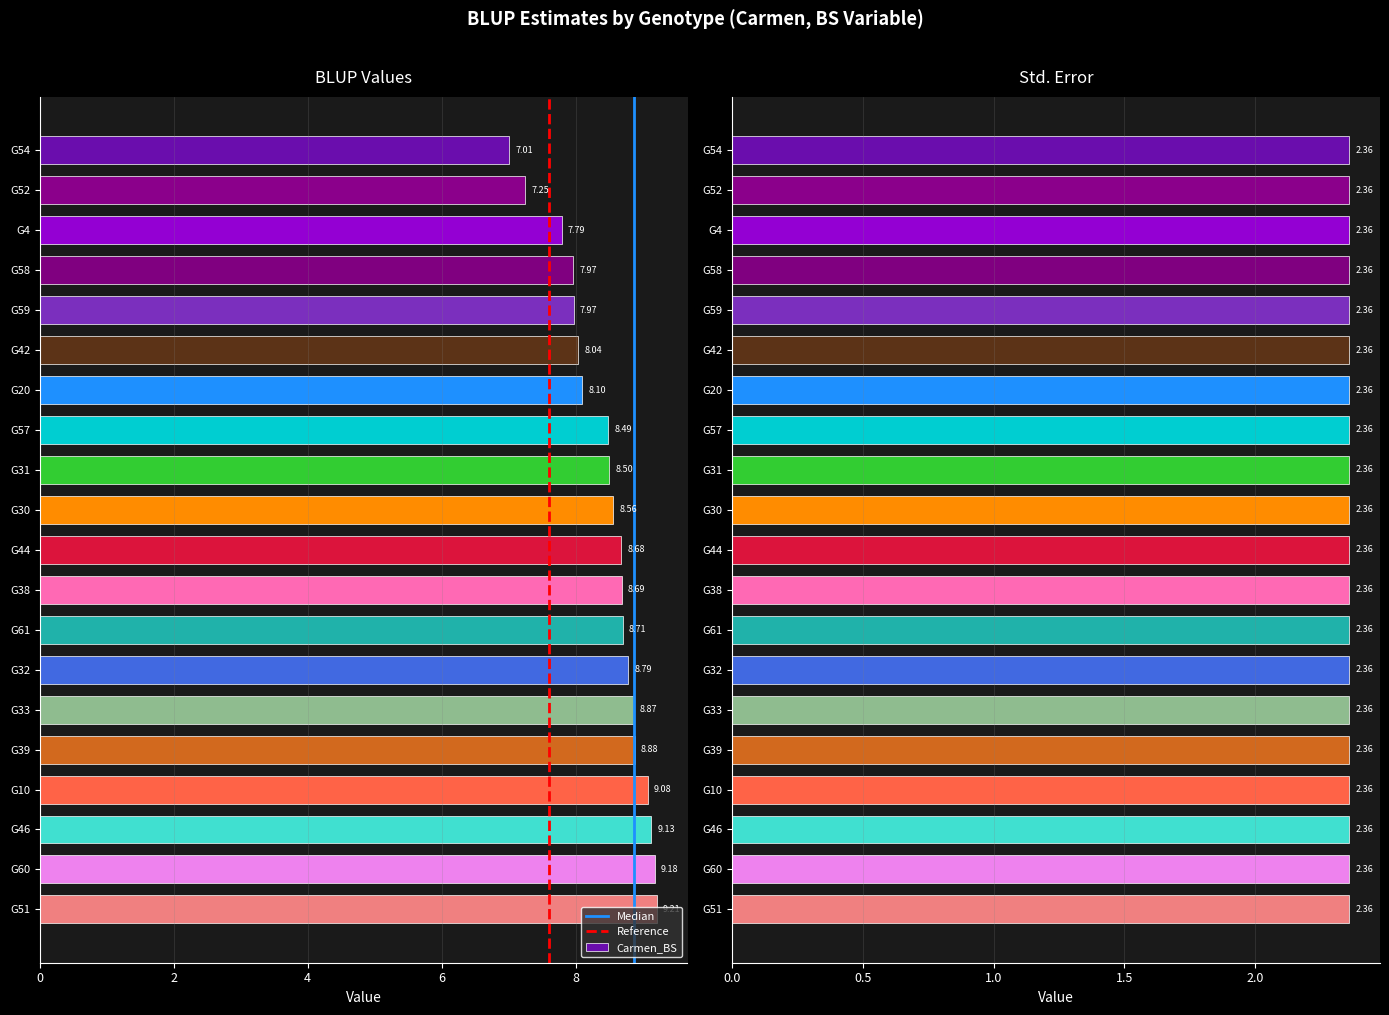

At which label is the value closest to 8?

G59